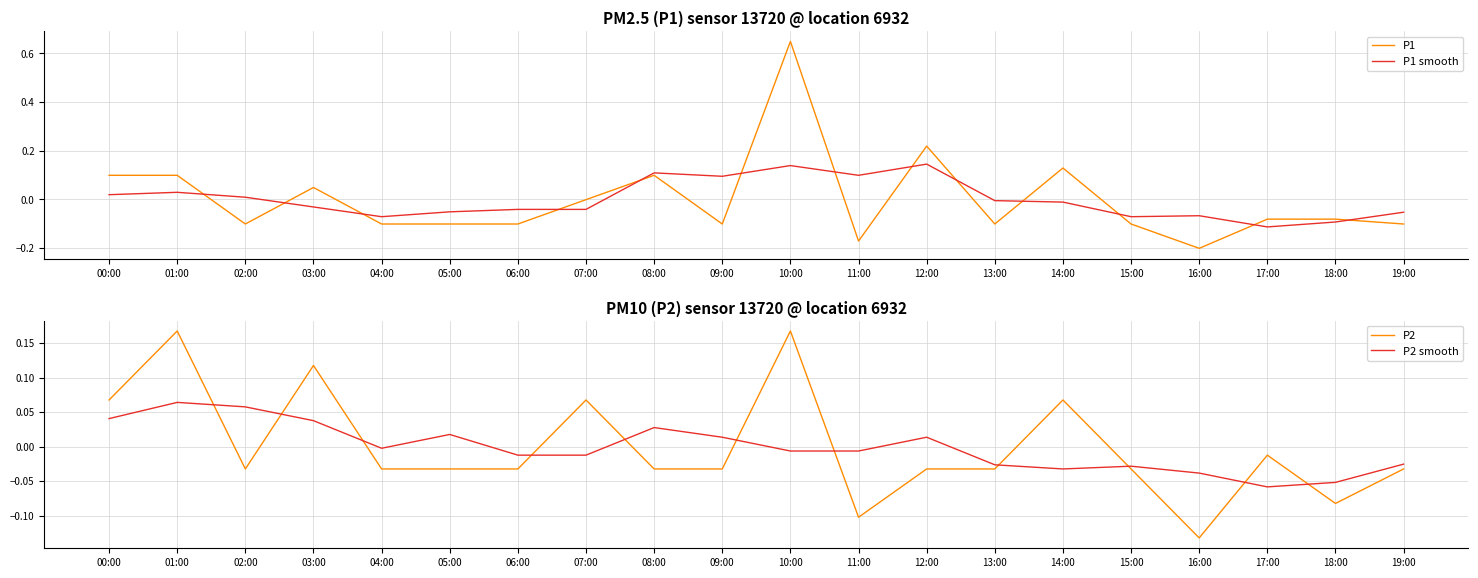

Is the value of P2 at 14:00 greater than the value of P1 smooth at 03:00?

Yes